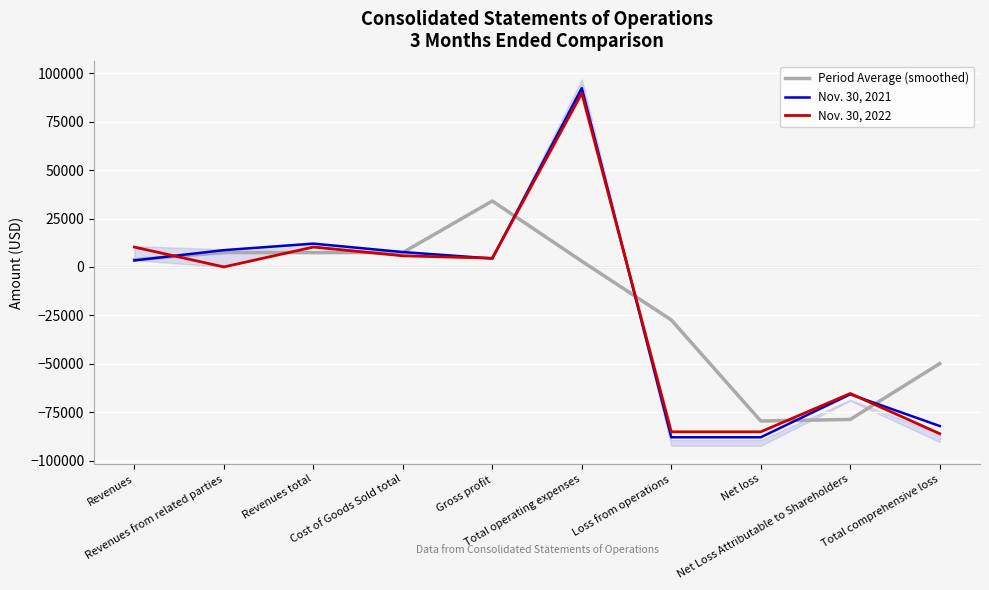

What is the total value across all series at Net loss?

-252619.7